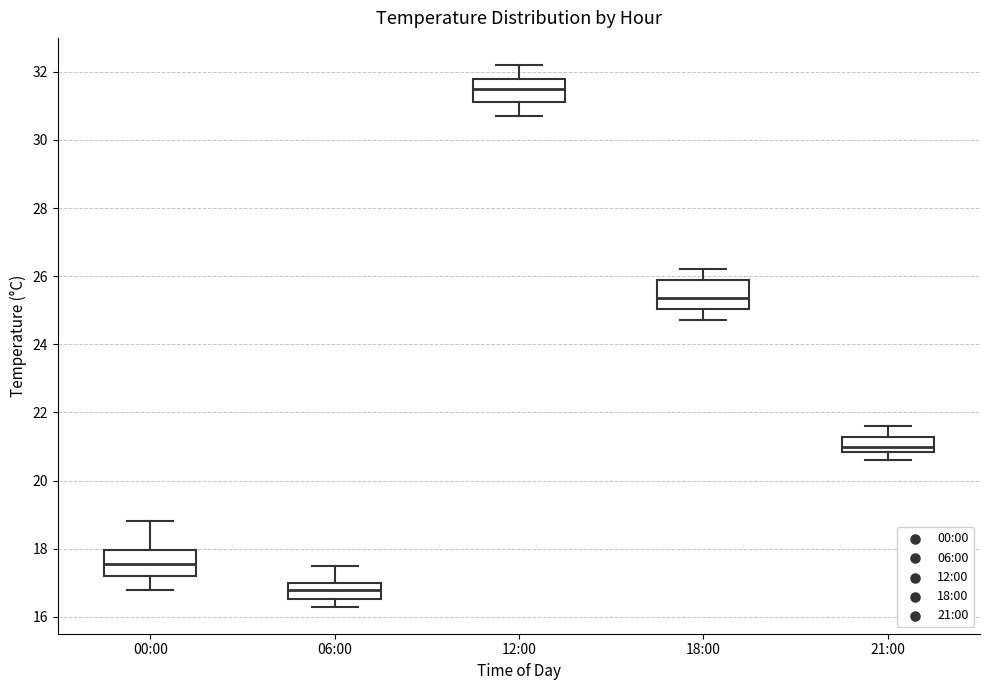

Reading left to right, read every box against the y-axis: the position of its median line, the range the box covers, and the ends of its whiskers. The values are not printed on the chart, so give them approximately, as read against the axis.

00:00: median 17.6, box 17.2 to 18.0, whiskers 16.8 to 18.8
06:00: median 16.8, box 16.6 to 17.0, whiskers 16.4 to 17.6
12:00: median 31.6, box 31.2 to 31.8, whiskers 30.8 to 32.2
18:00: median 25.4, box 25.0 to 25.8, whiskers 24.8 to 26.2
21:00: median 21.0, box 20.8 to 21.2, whiskers 20.6 to 21.6